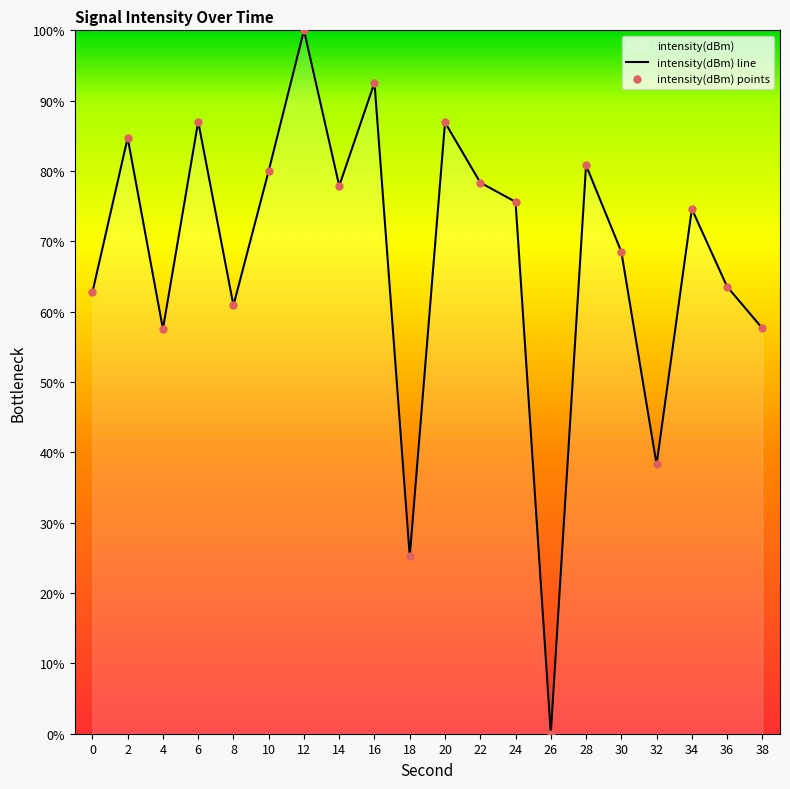

Which series reaches the maximum Y coordinate?

intensity(dBm) line